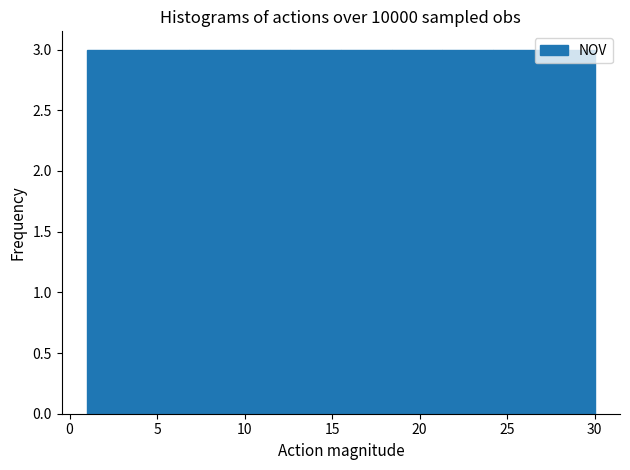

Reading left to right, transcribe this chart: for each bar, give the range it covers on the x-axis and its height. Neither the bar edges nor the heights are printed on the chart, so give them approximately, as read against the axes.

1.0 to 3.9: 3
3.9 to 6.8: 3
6.8 to 9.7: 3
9.7 to 12.6: 3
12.6 to 15.5: 3
15.5 to 18.4: 3
18.4 to 21.3: 3
21.3 to 24.2: 3
24.2 to 27.1: 3
27.1 to 30.0: 3